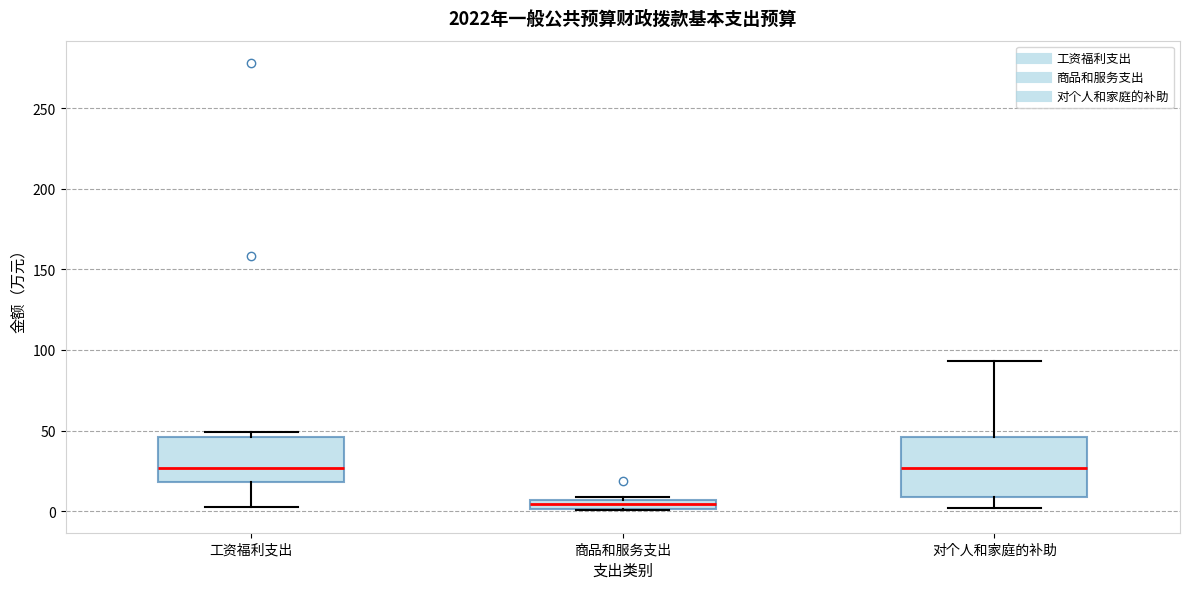

Comparing the boxes themselves (not the whiskers), which one is the tallest?

对个人和家庭的补助